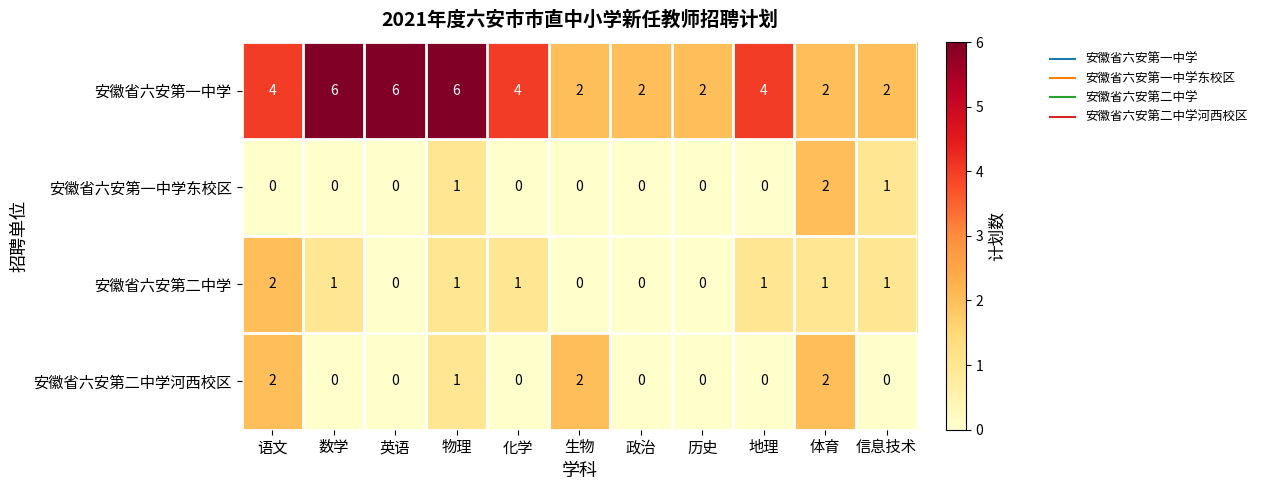

At how many categories does at least one series exceed 5?

3